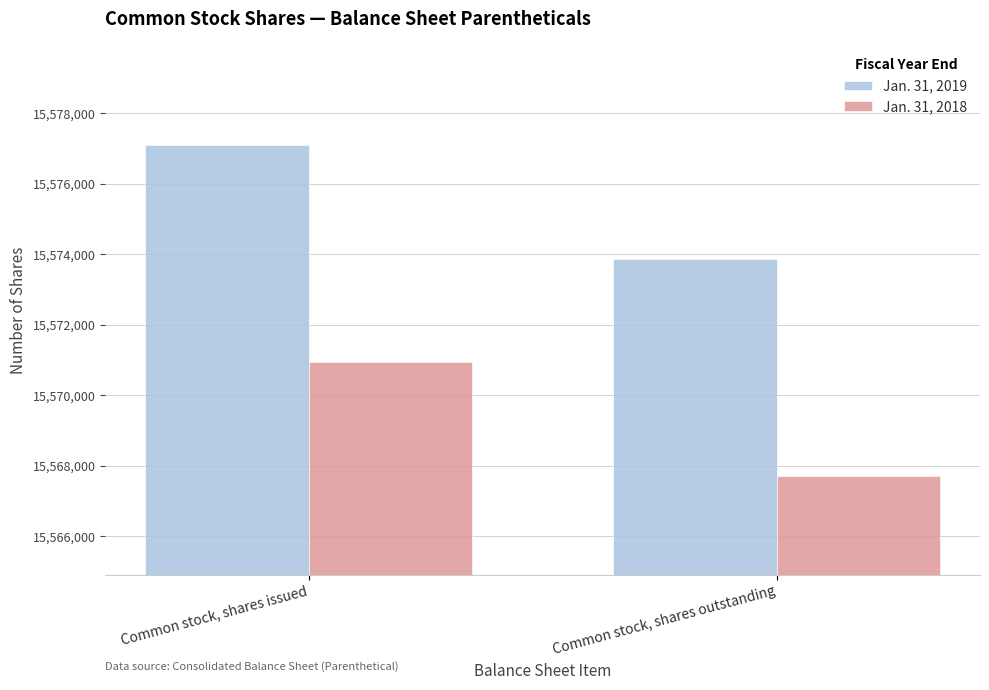

At Common stock, shares issued, list the series in order from smallest to largest.

Jan. 31, 2018, Jan. 31, 2019